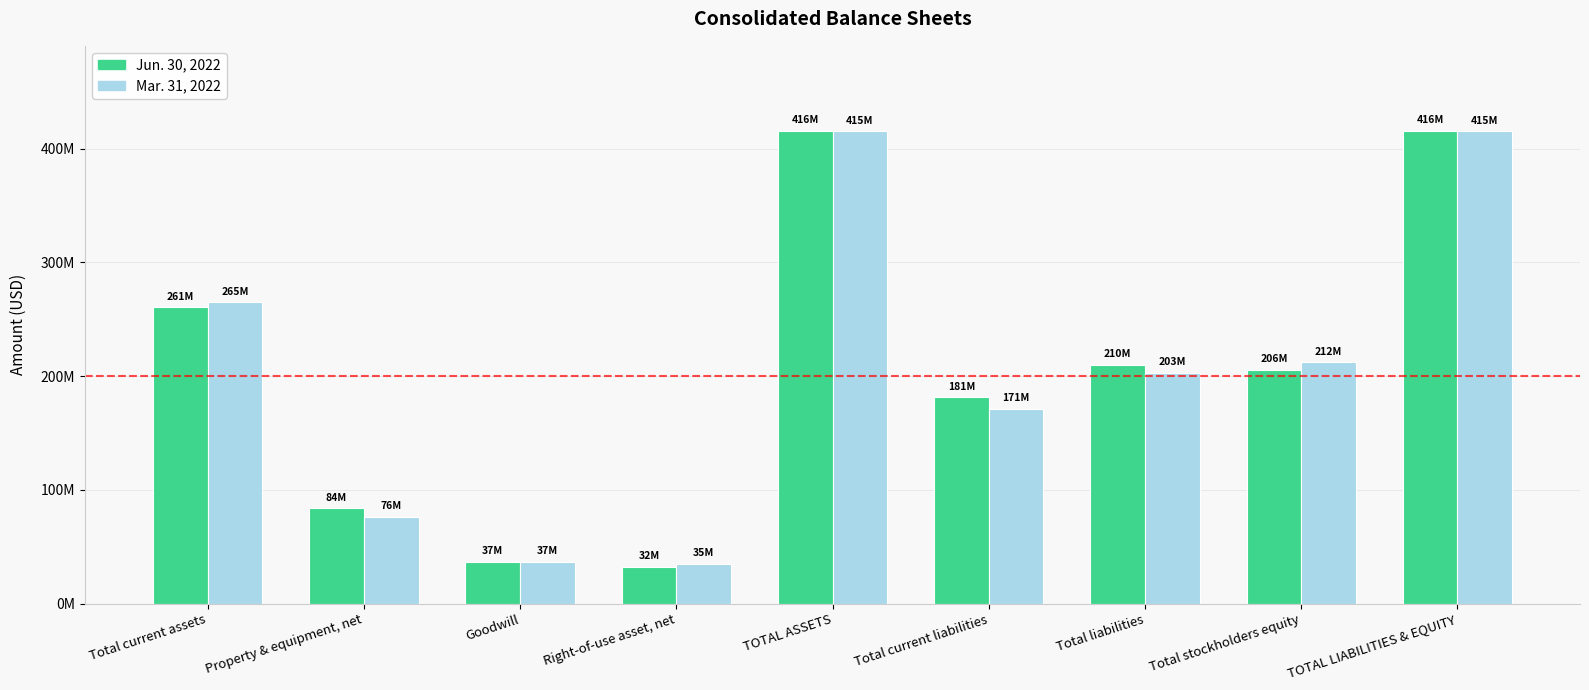

At which label is Mar. 31, 2022 closest to 225133000?

Total stockholders equity